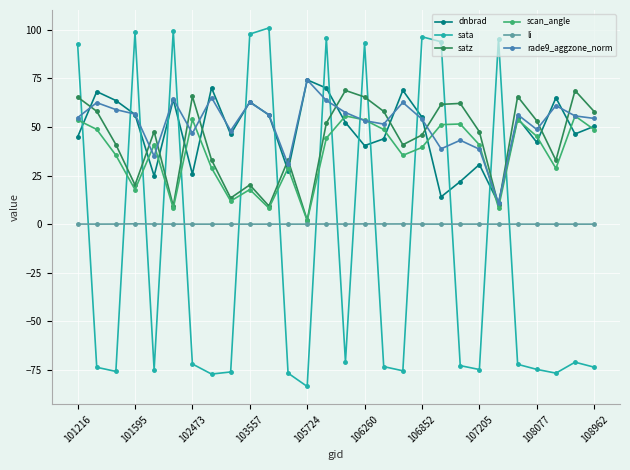

What is the difference between the maximum and minimum values in the rade9_aggzone_norm series?

63.3